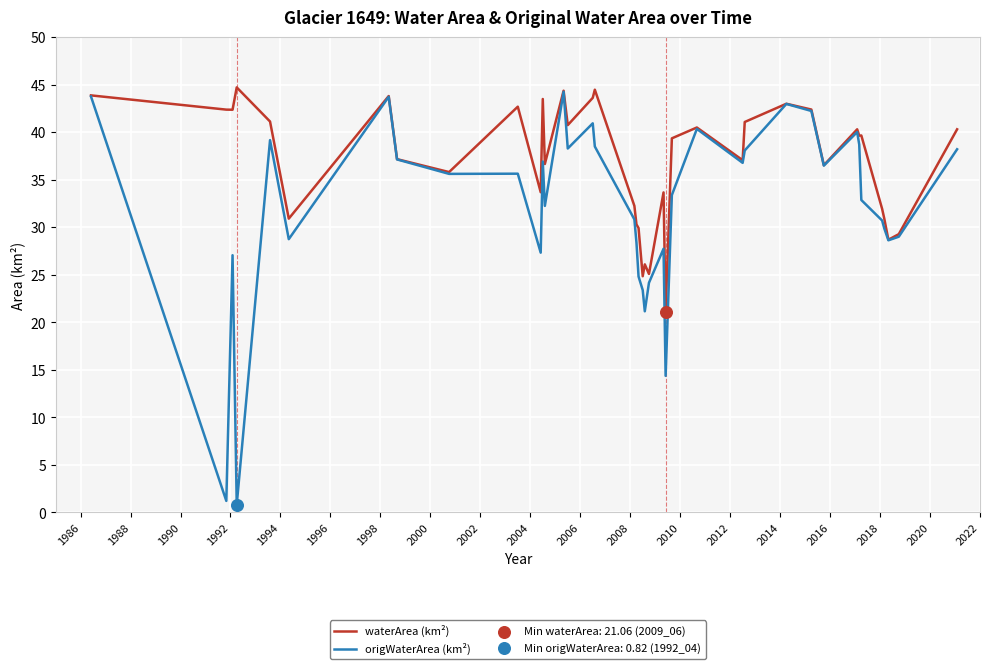

What is the maximum value shown in the chart?

44.7